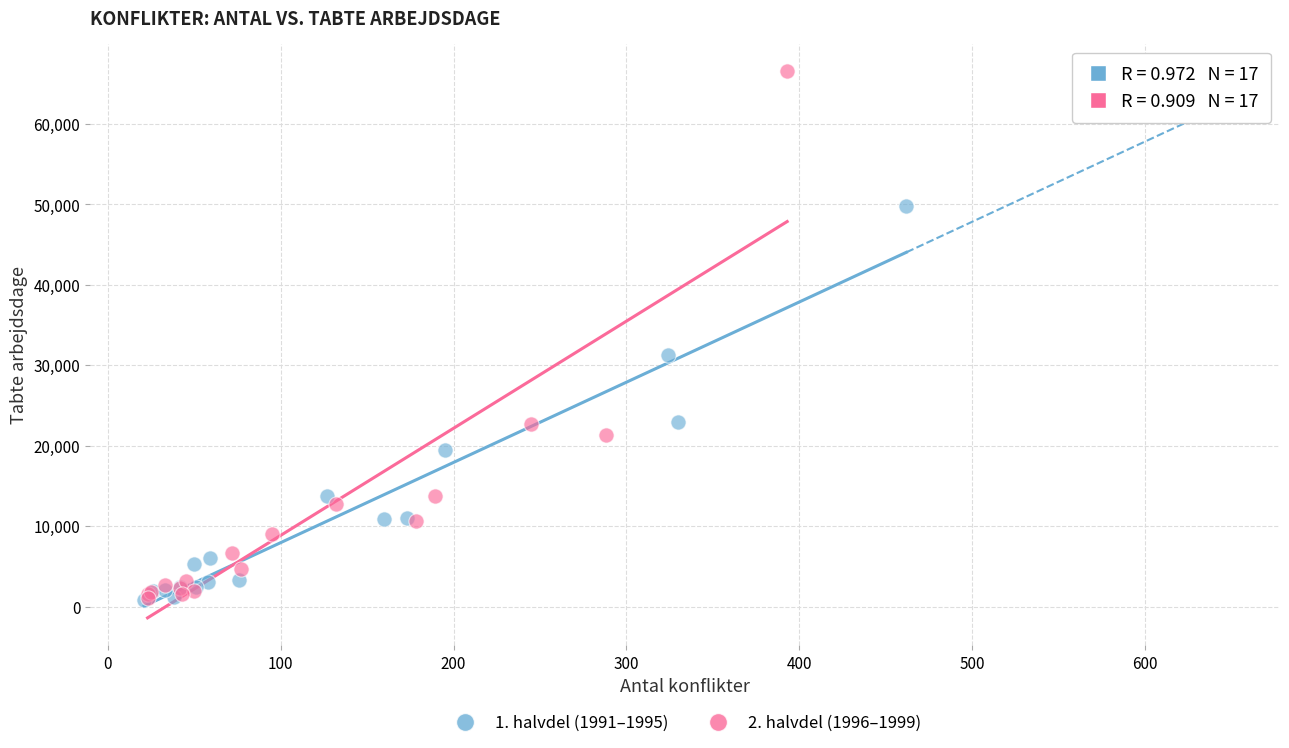

Which series reaches the maximum Y coordinate?

2. halvdel (1996–1999)